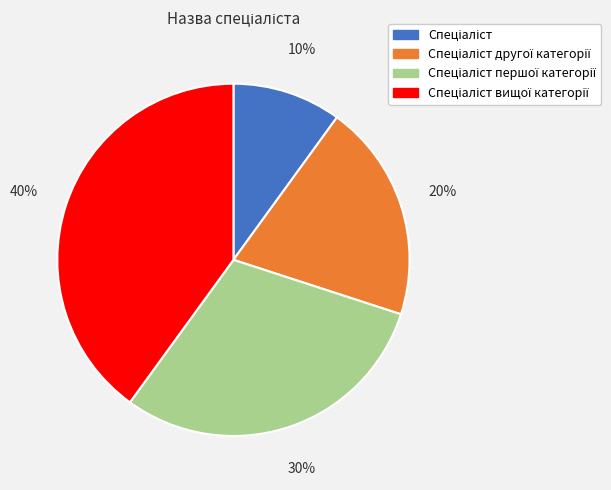

Does any single category account for the majority?

No